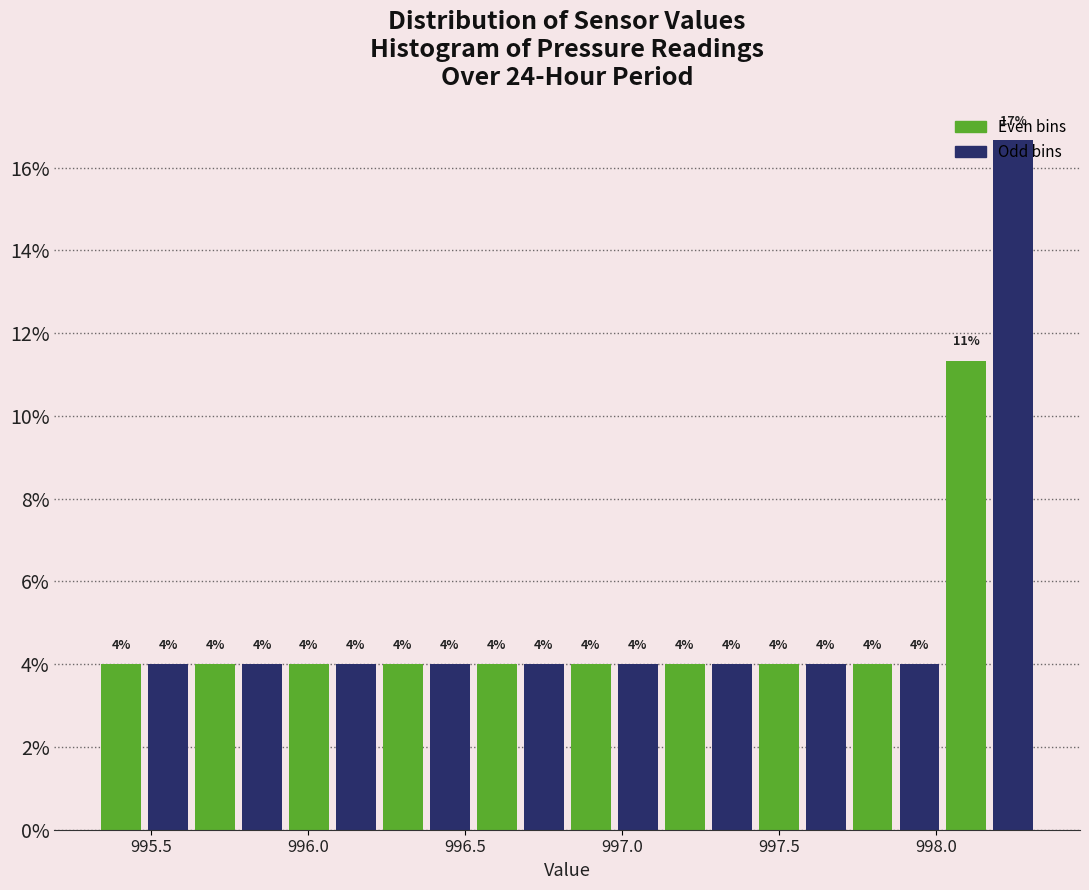

Around what value on the x-axis is the tallest bar? Give the approximate position of its centre, as read against the axis.

998.25